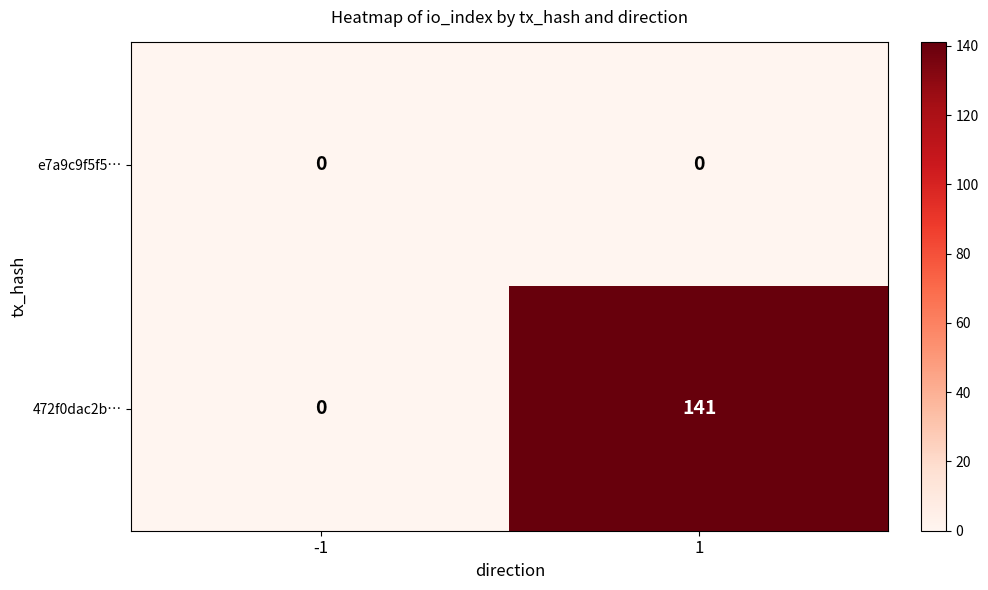

Which series changed the most between -1 and 1?

472f0dac2b…